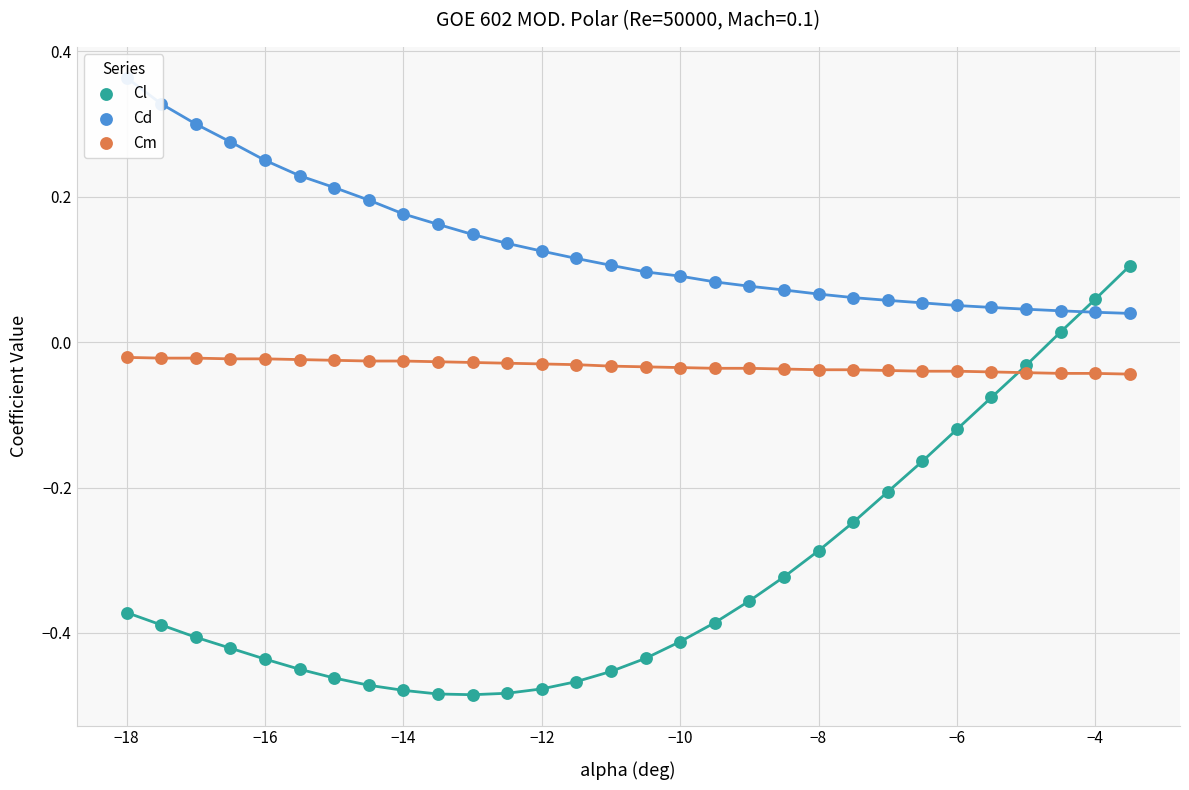

Is the value of Cd at 23 greater than the value of Cl at 29?

No